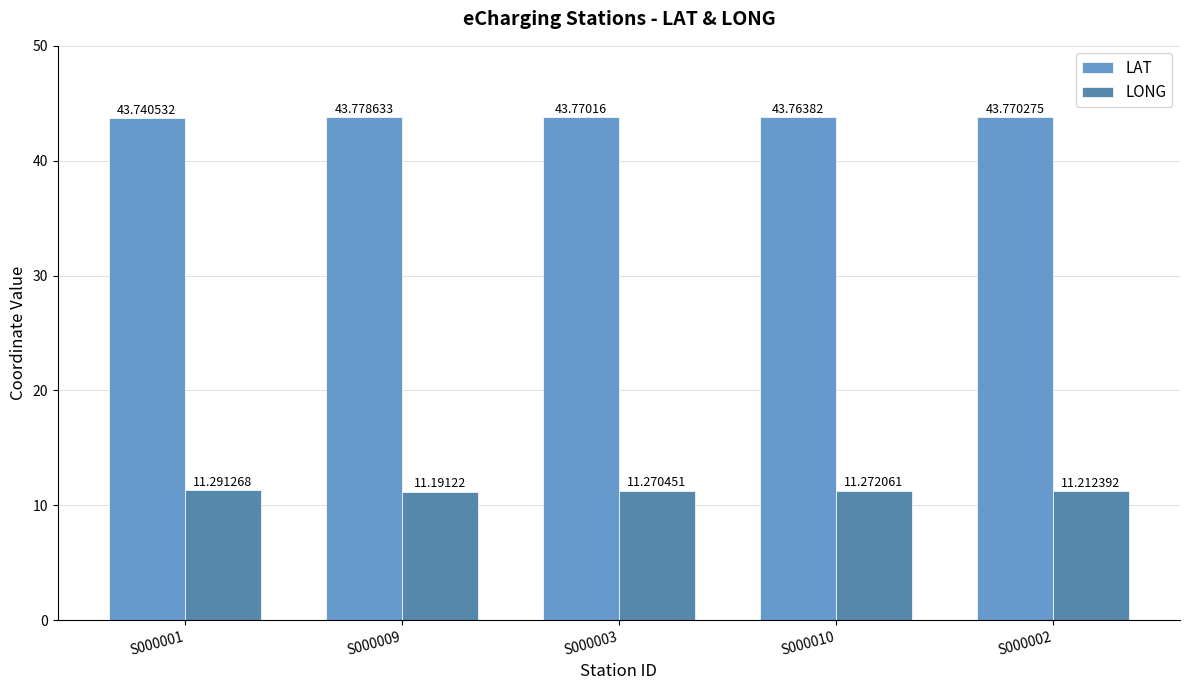

Rank the categories by LONG value from highest to lowest.

S000001, S000010, S000003, S000002, S000009